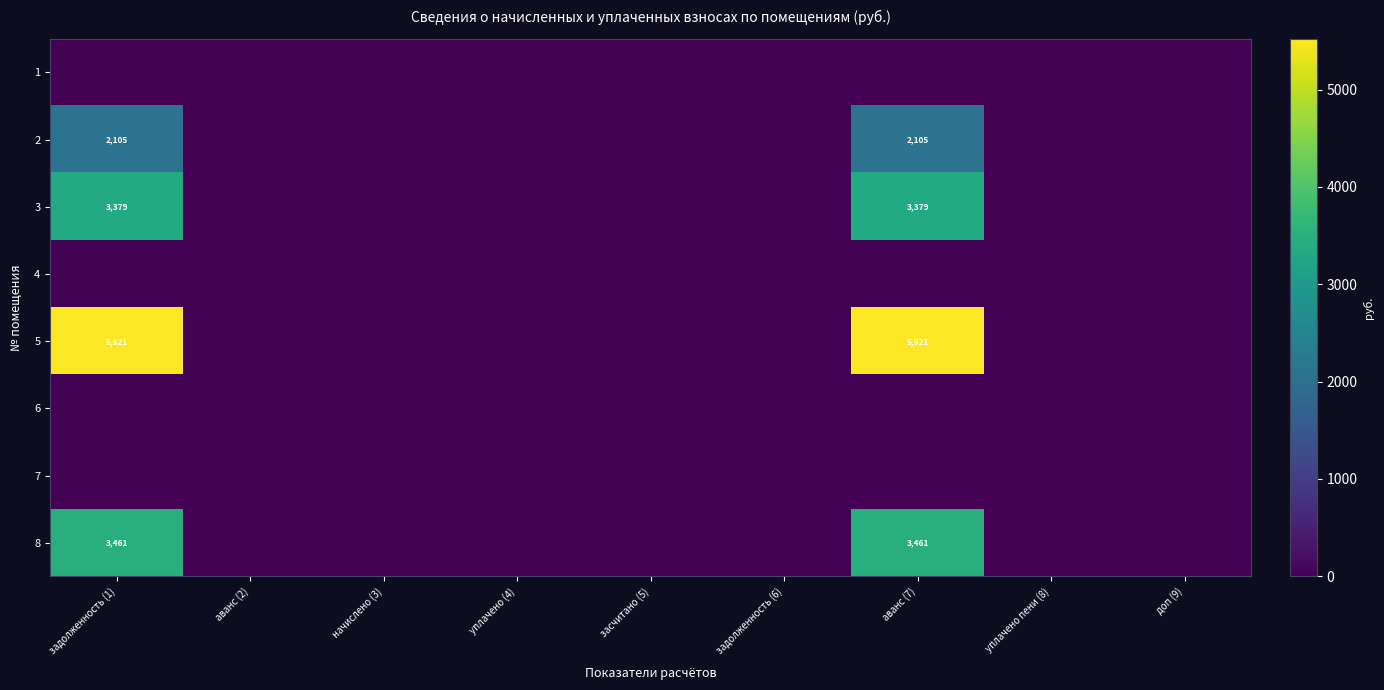

At which category does the chart reach its minimum across all series?

задолженность (1)